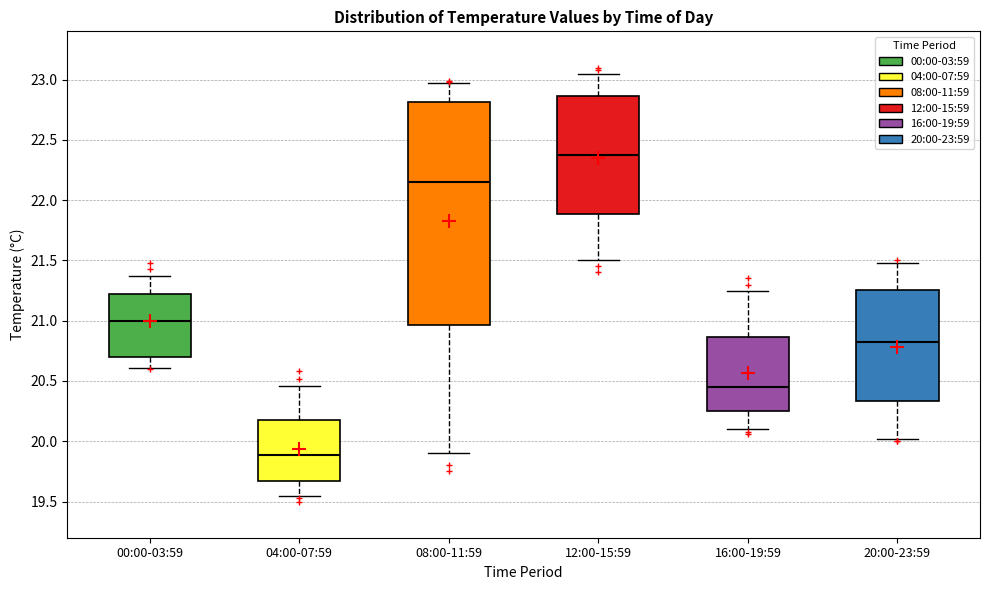

Reading left to right, transcribe this box plot: for each box, give where its median line is, the range the box spans, and where its two whiskers end, as read against the y-axis. The values are not printed on the chart, so give them approximately, as read against the axis.

00:00-03:59: median 21.00, box 20.70 to 21.20, whiskers 20.60 to 21.35
04:00-07:59: median 19.90, box 19.65 to 20.20, whiskers 19.55 to 20.45
08:00-11:59: median 22.15, box 20.95 to 22.80, whiskers 19.90 to 22.95
12:00-15:59: median 22.40, box 21.90 to 22.85, whiskers 21.50 to 23.05
16:00-19:59: median 20.45, box 20.25 to 20.85, whiskers 20.10 to 21.25
20:00-23:59: median 20.85, box 20.35 to 21.25, whiskers 20.00 to 21.50